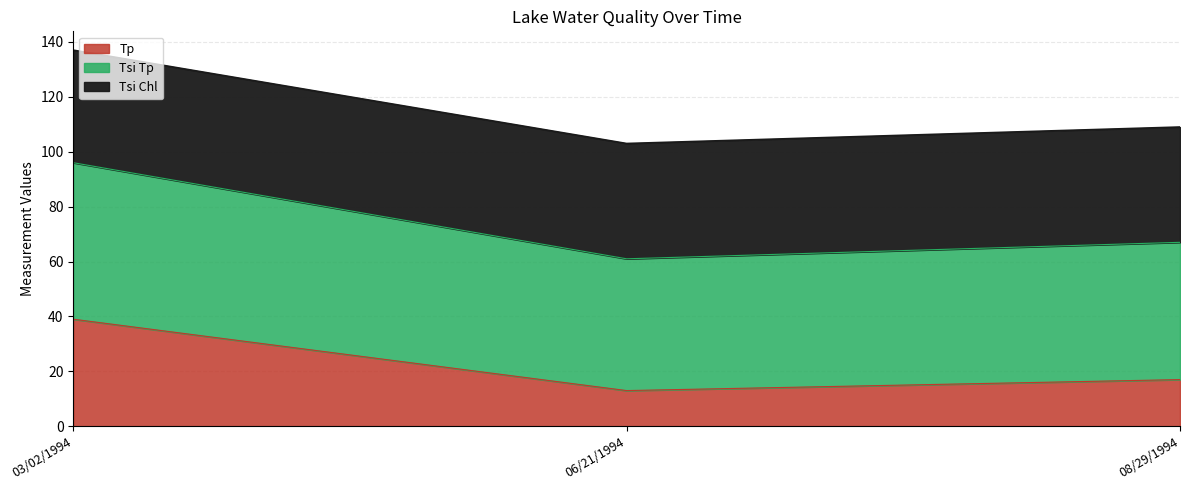

What is the maximum value for Tp?

39